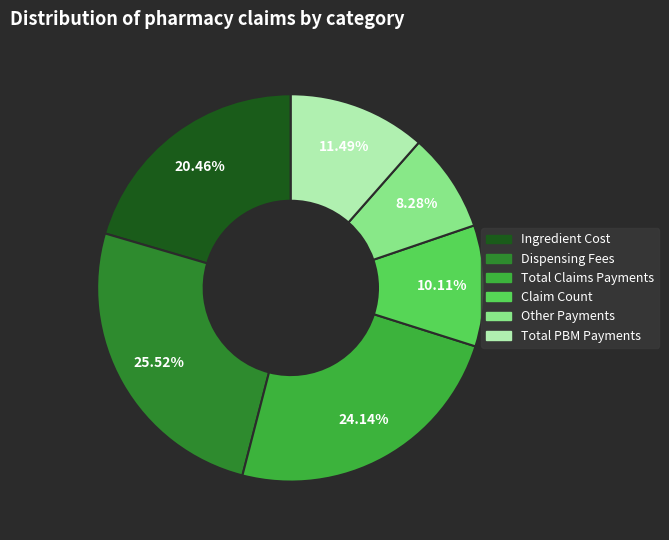

How many segments does this pie chart have?

6